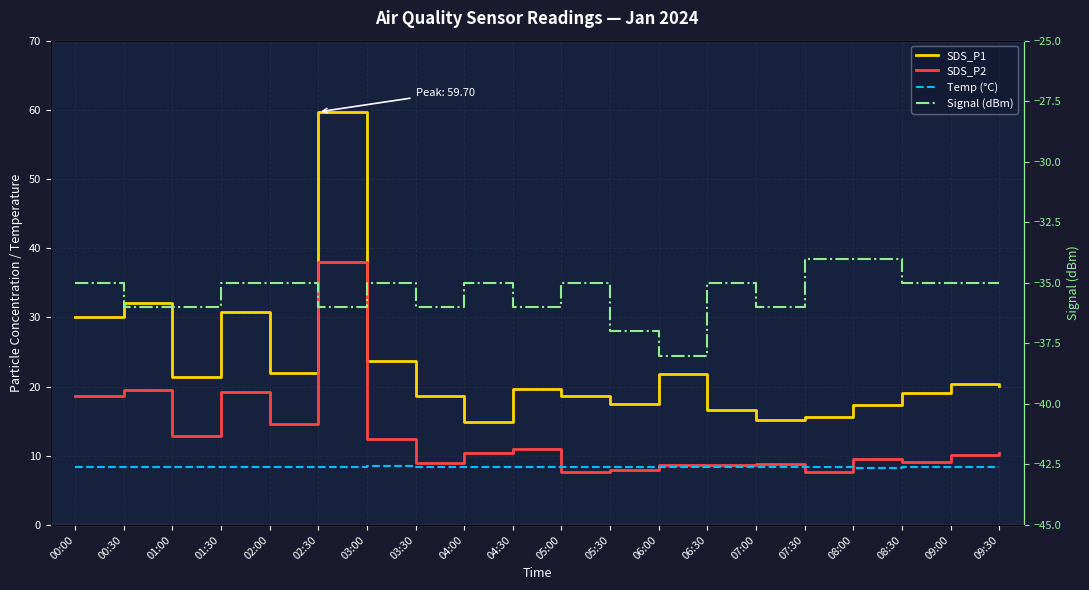

At which label is Signal (dBm) closest to -36?

00:30